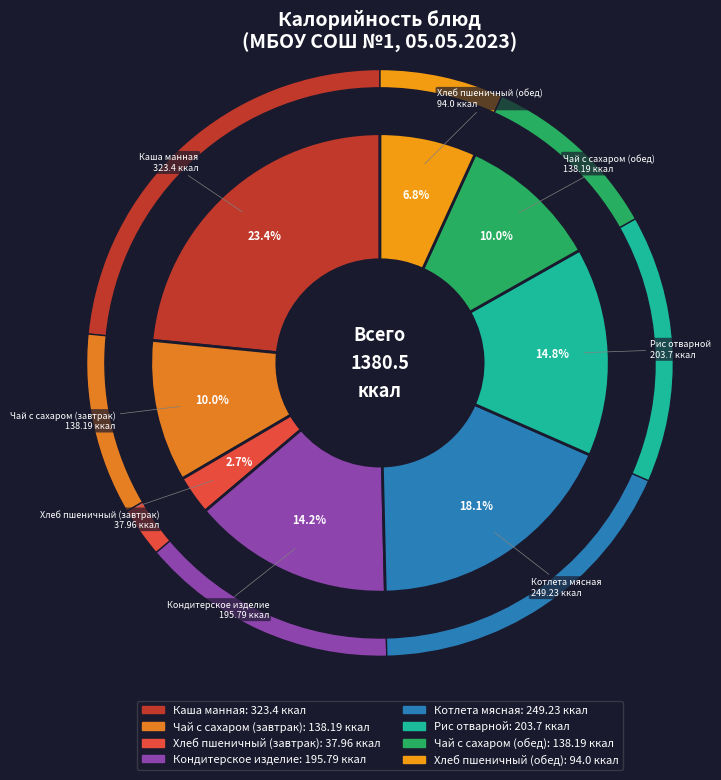

True or false: Кондитерское изделие accounts for 25% of the total.

False